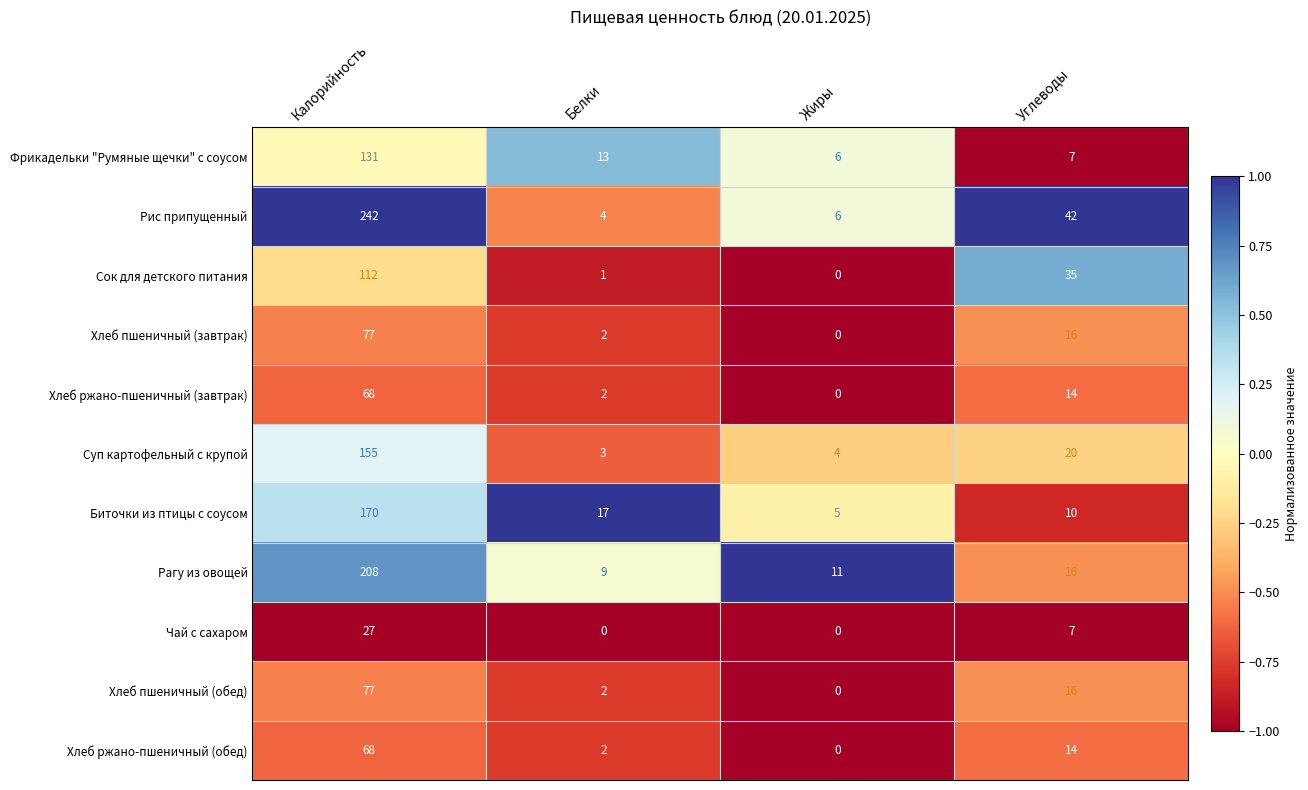

At which category is the sum across all series the highest?

Калорийность